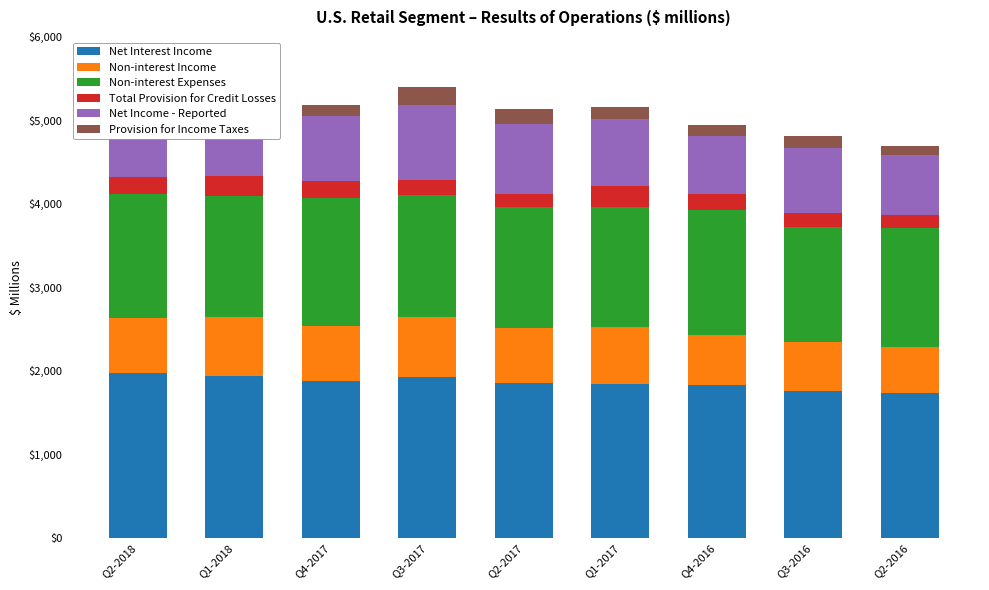

Between Q4-2016 and Q1-2017, which is larger?

Q1-2017